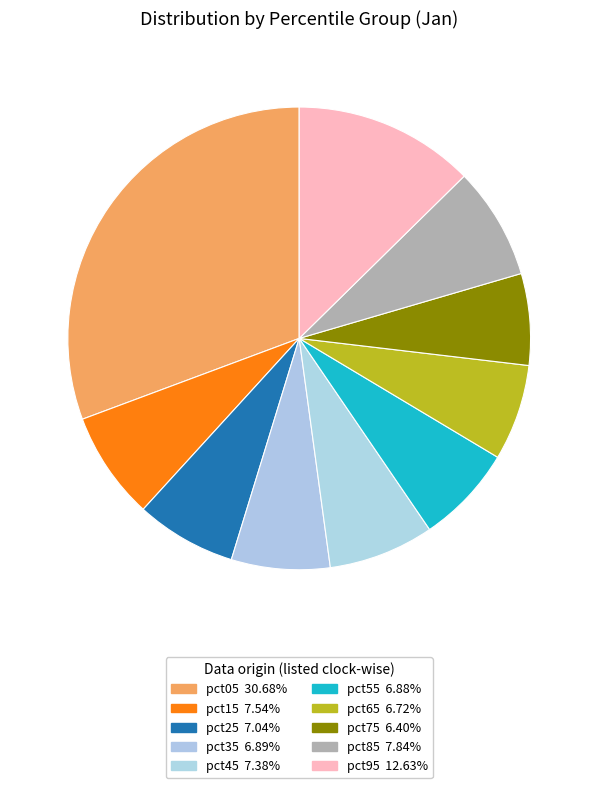

To the nearest percent, what is the average slice percentage?

10%